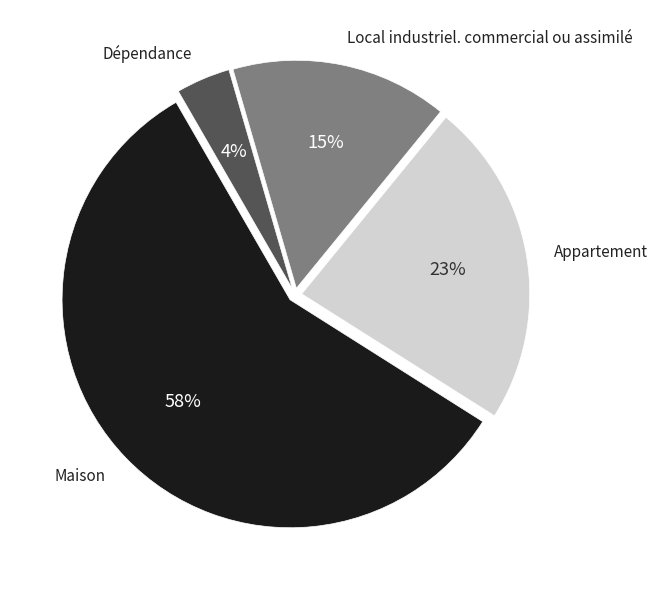

Does any single category account for the majority?

Yes